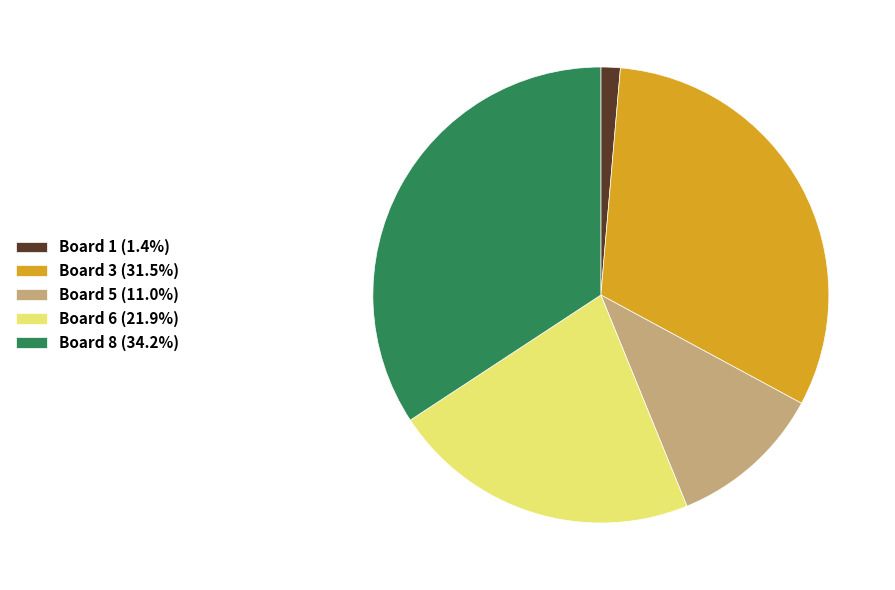

Combined, do Board 1 (1.4%) and Board 3 (31.5%) account for over 50%?

No